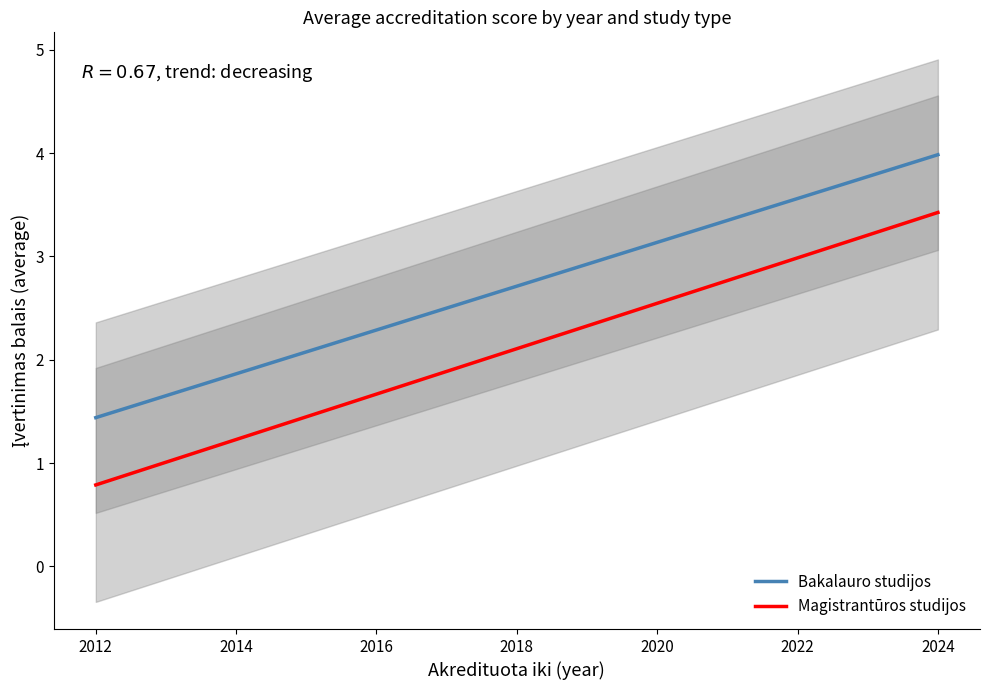

True or false: Bakalauro studijos has a value of 2.5 at 2012.

False